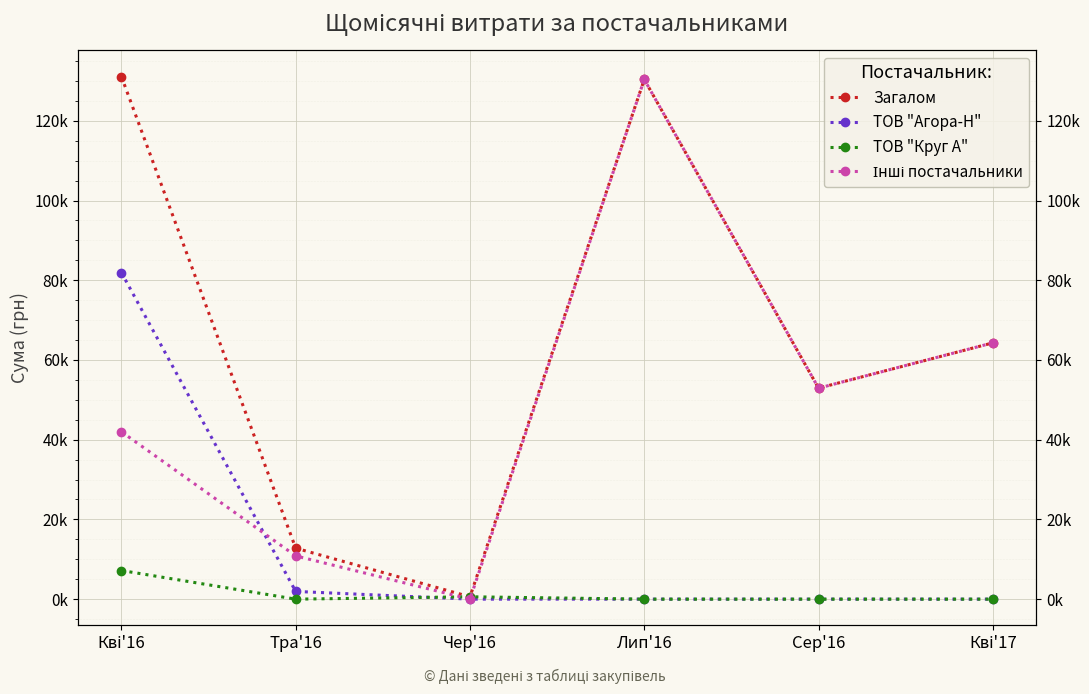

Which category has the highest value in the Інші постачальники series?

Лип'16